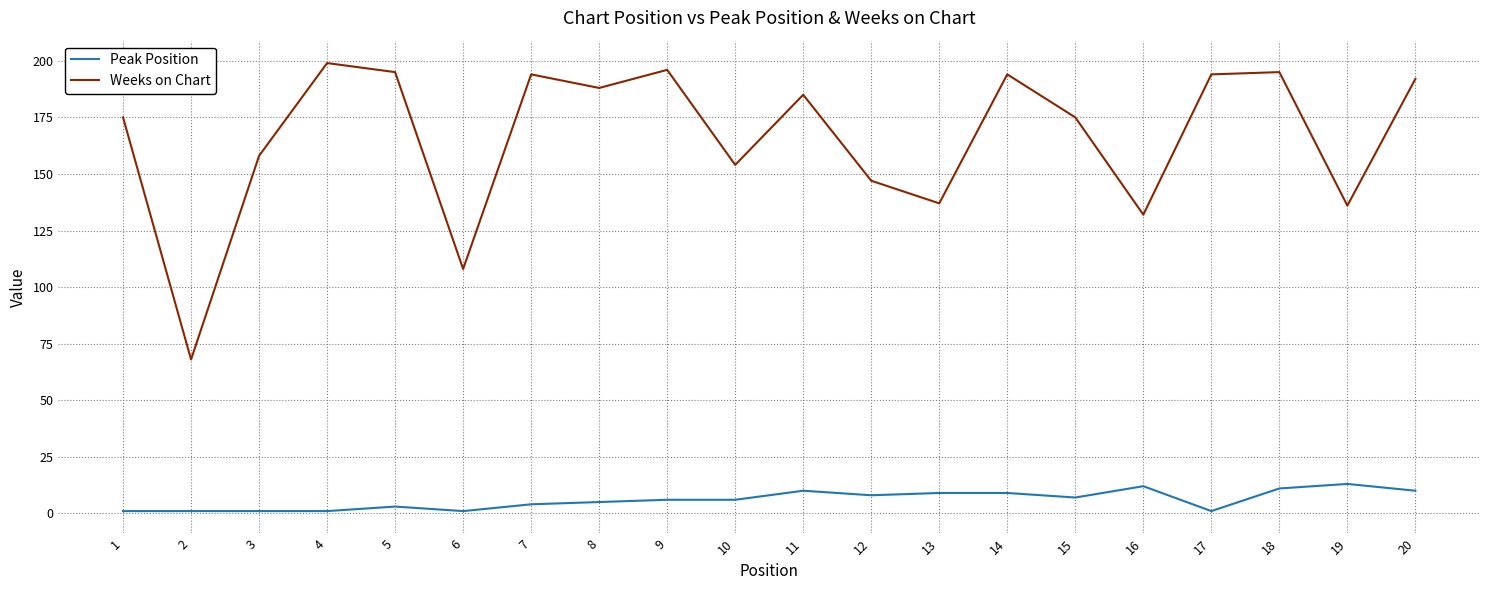

Rank the series at 1 from lowest to highest value.

Peak Position, Weeks on Chart